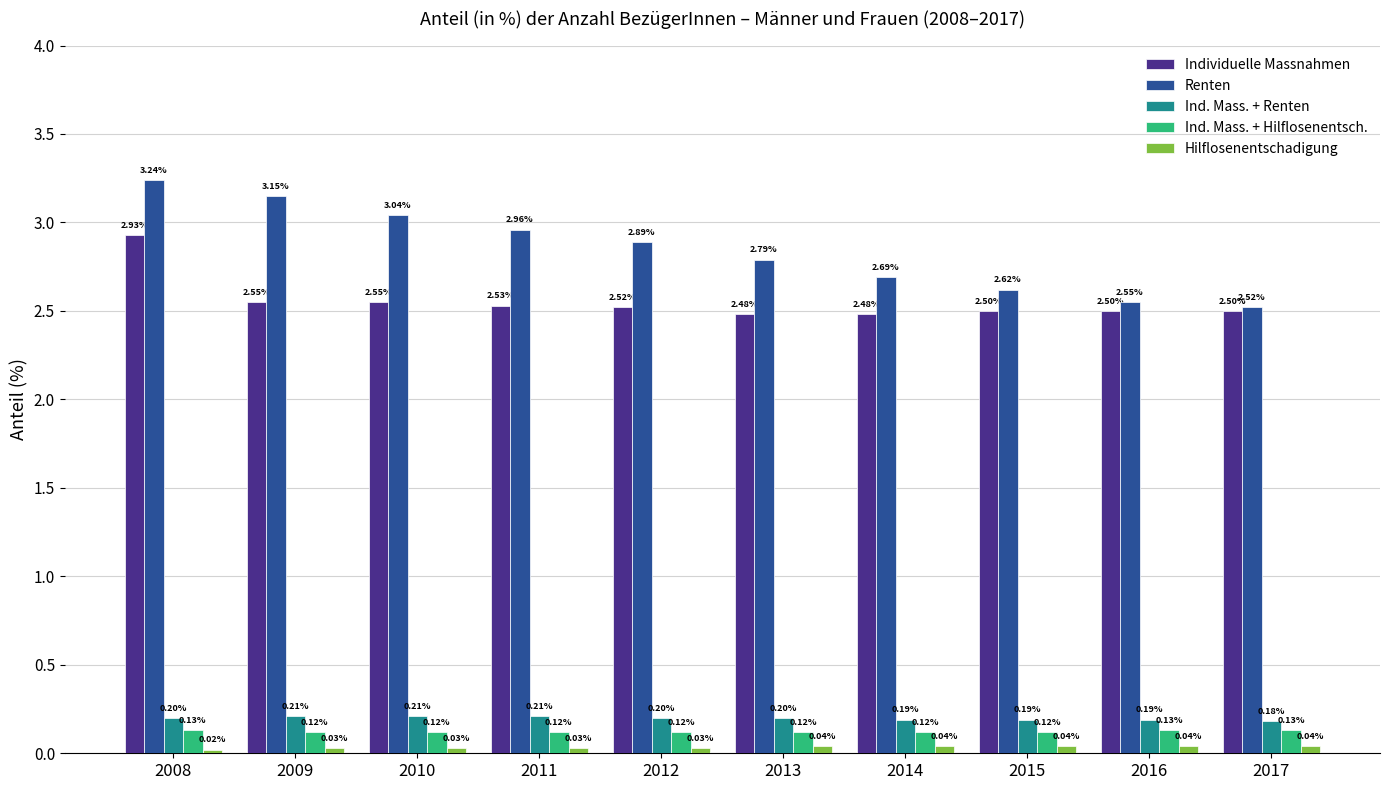

Between 2013 and 2015, which series saw the biggest shift?

Renten